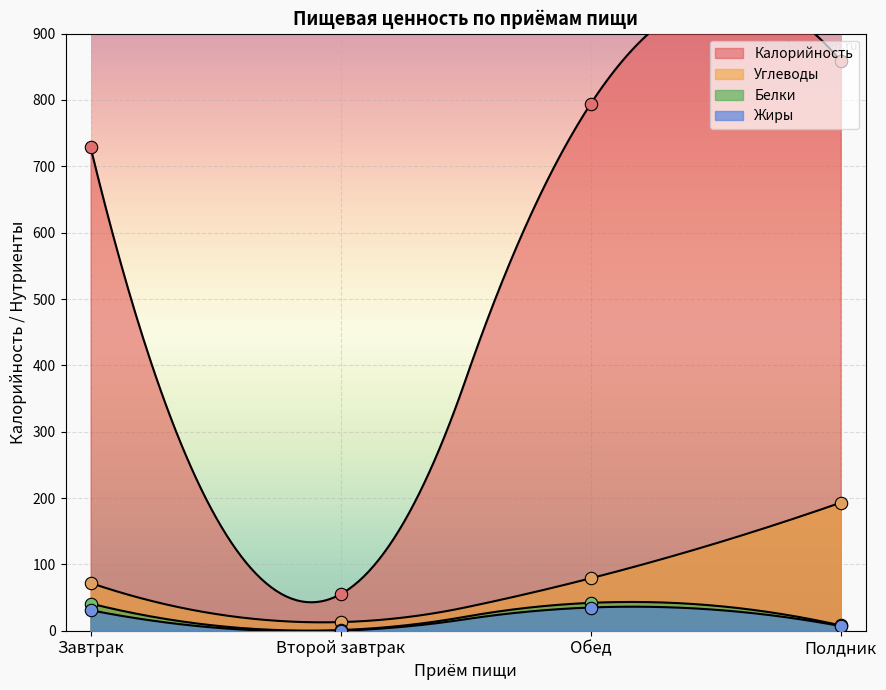

Which has a higher value, Обед or Завтрак?

Обед